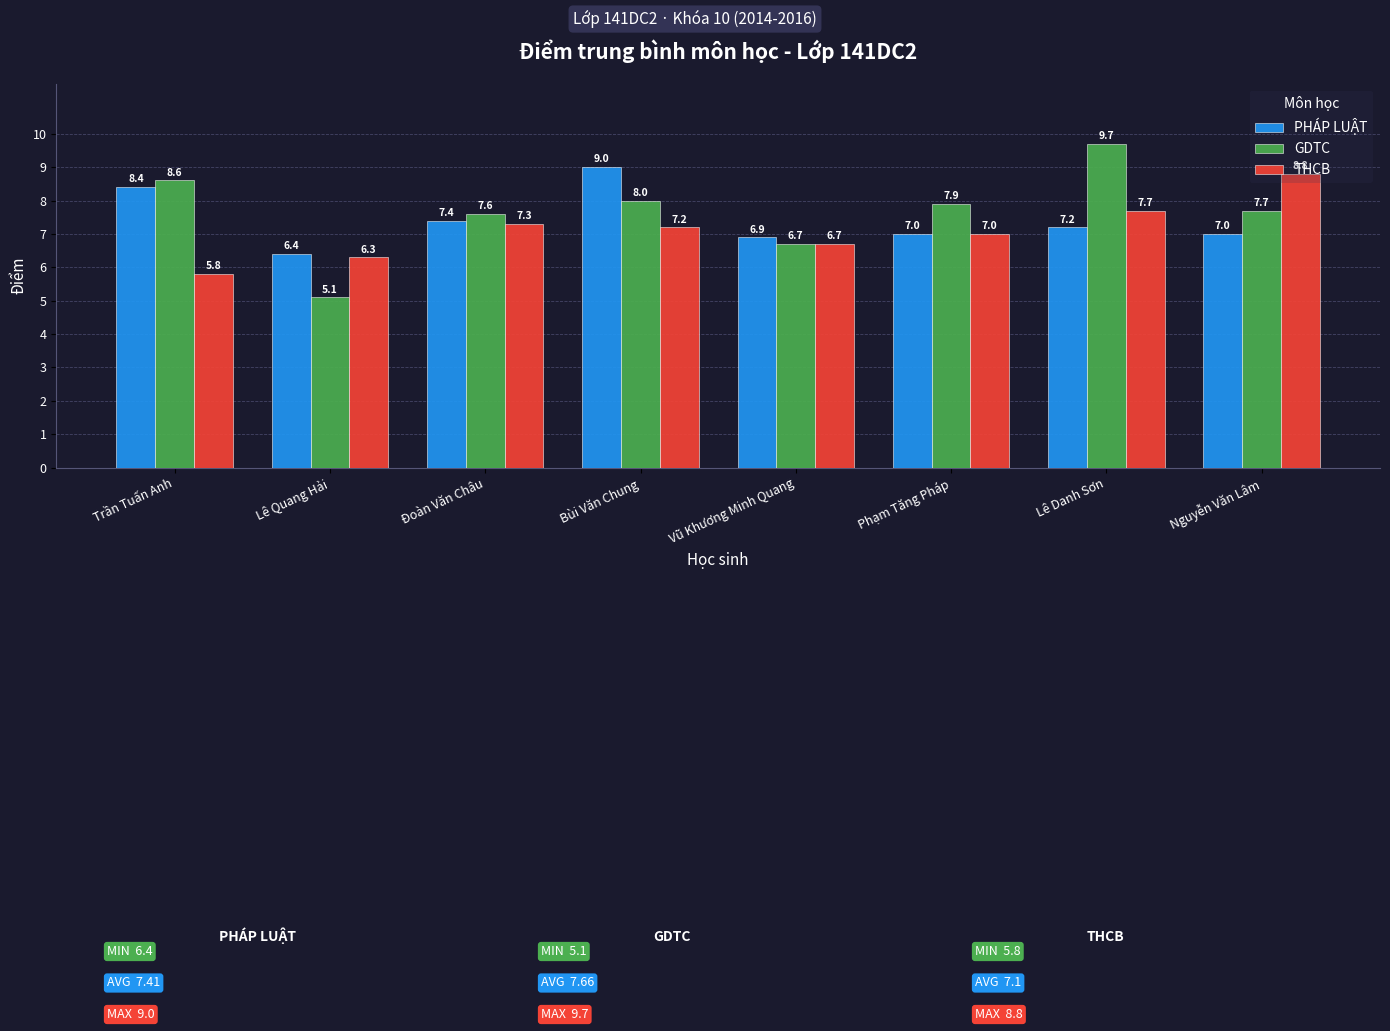

What is the difference between the maximum and second lowest values in the PHÁP LUẬT series?

2.1